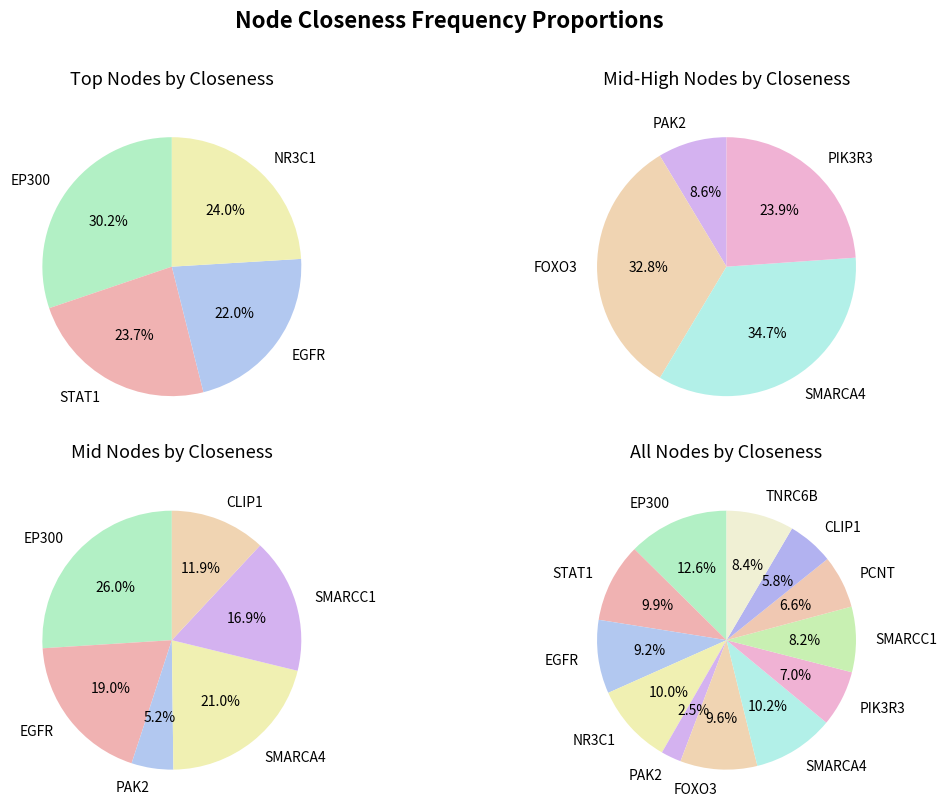

To the nearest percent, what portion does EP300 represent?

26%